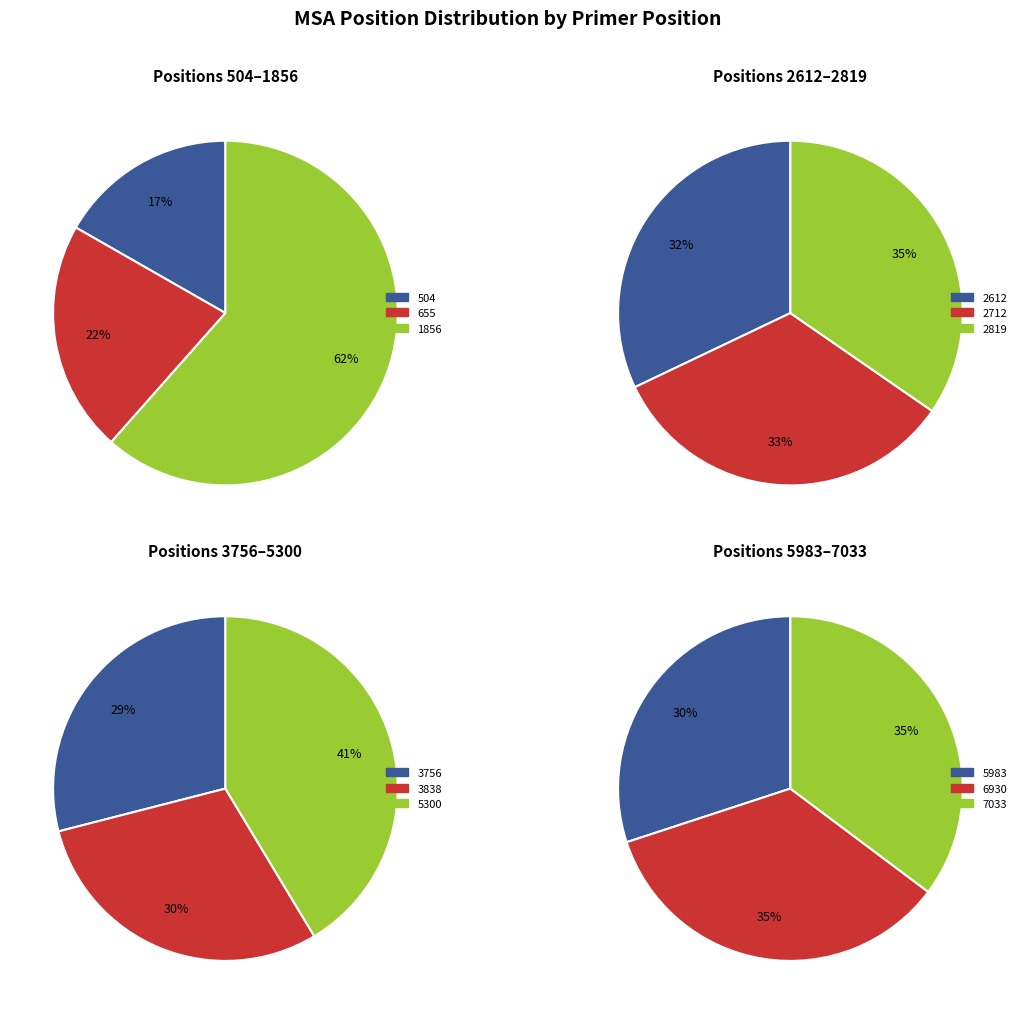

How many slices are in this pie chart?

12